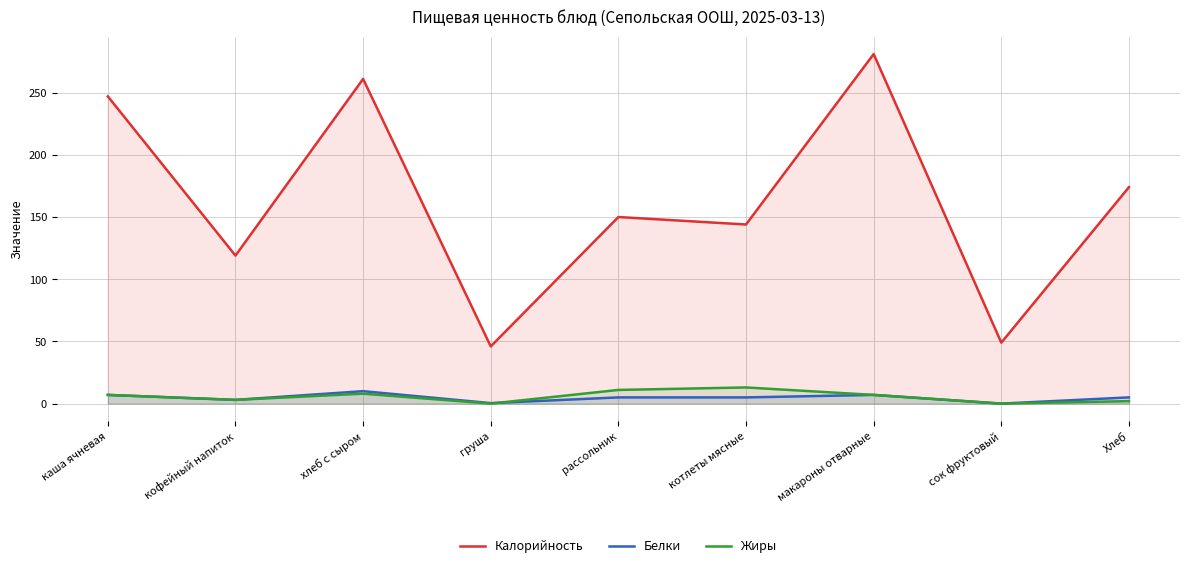

What is the difference between the maximum and second lowest values in the Белки series?

9.6